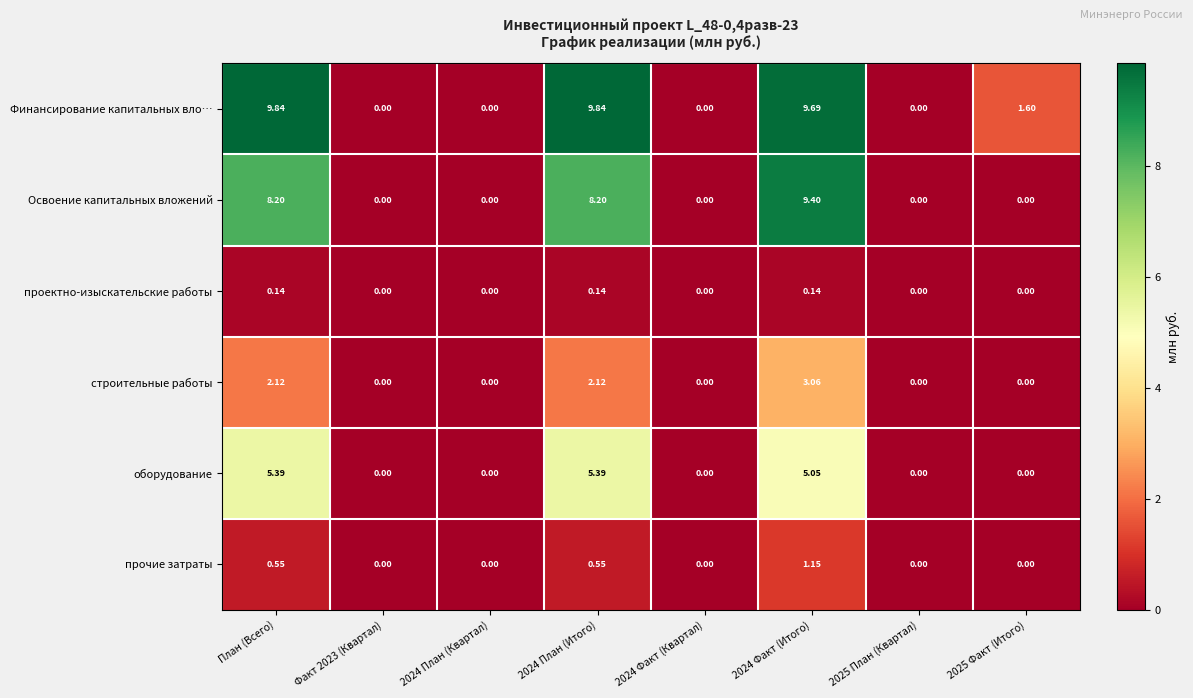

List the series in order of their peak value, lowest first.

проектно-изыскательские работы, прочие затраты, строительные работы, оборудование, Освоение капитальных вложений, Финансирование капитальных вло…